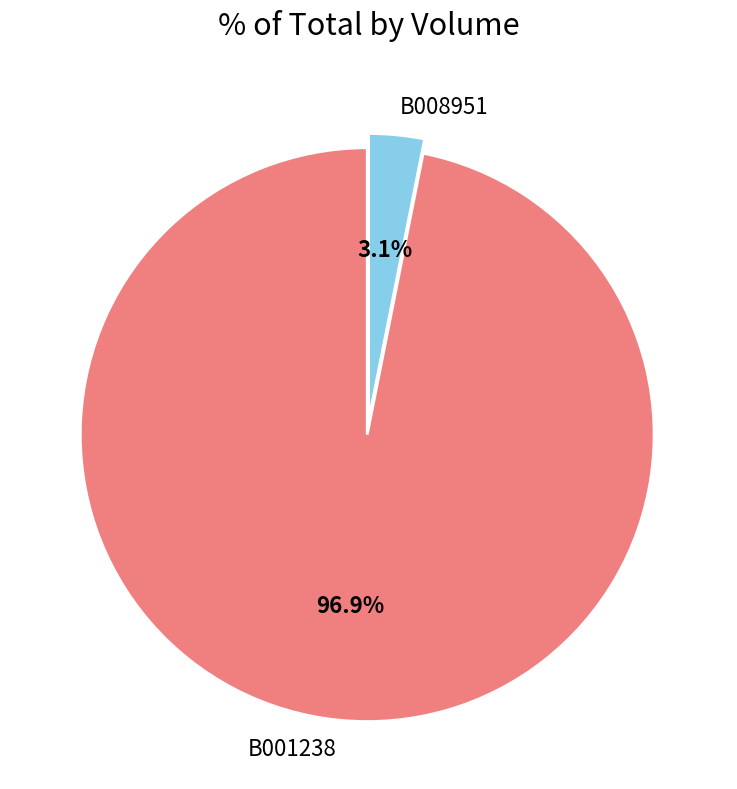

Which has a higher value, B008951 or B001238?

B001238